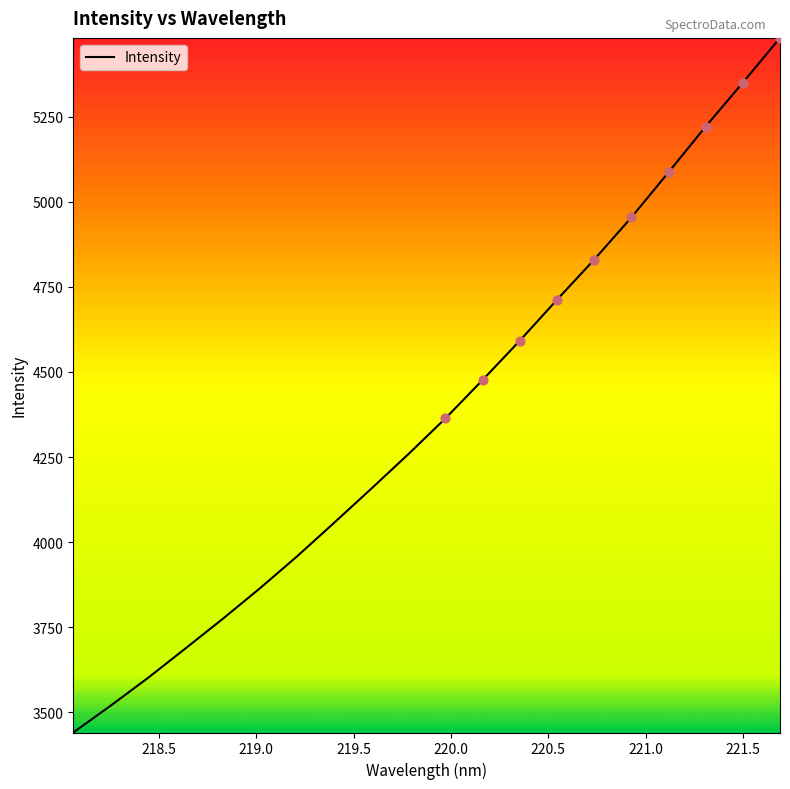

What is the smallest value displayed?

3440.3